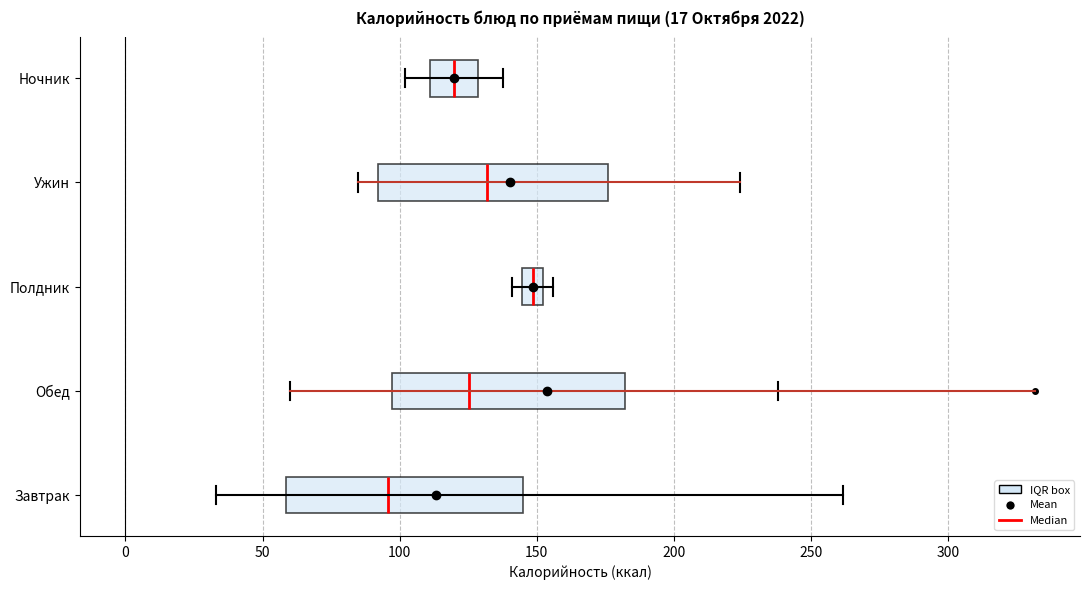

Reading bottom to top, transcribe this box plot: for each box, give where its median line is, the range the box spans, and where its two whiskers end, as read against the x-axis. The values are not printed on the chart, so give them approximately, as read against the axis.

Завтрак: median 95, box 60 to 145, whiskers 35 to 260
Обед: median 125, box 95 to 180, whiskers 60 to 240
Полдник: median 150 (inside the box), box 145 to 150, whiskers 140 to 155
Ужин: median 130, box 90 to 175, whiskers 85 to 225
Ночник: median 120, box 110 to 130, whiskers 100 to 140